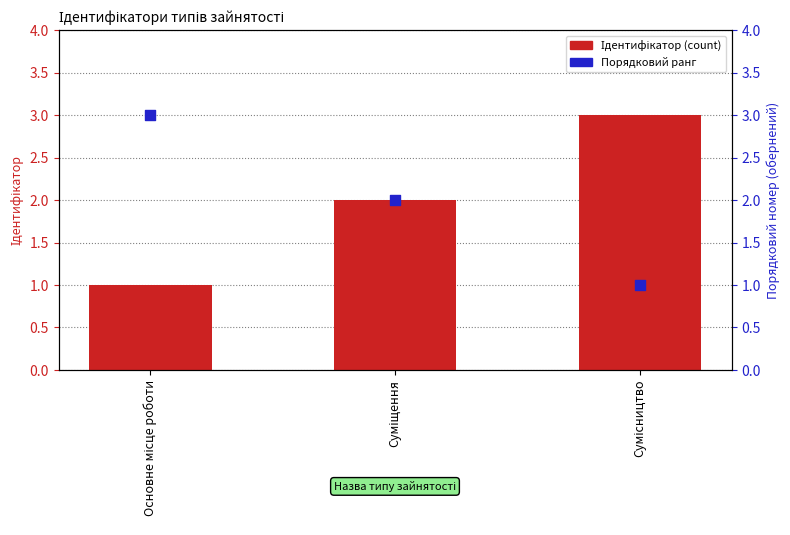

Which series has the widest spread of Y values?

Ідентифікатор